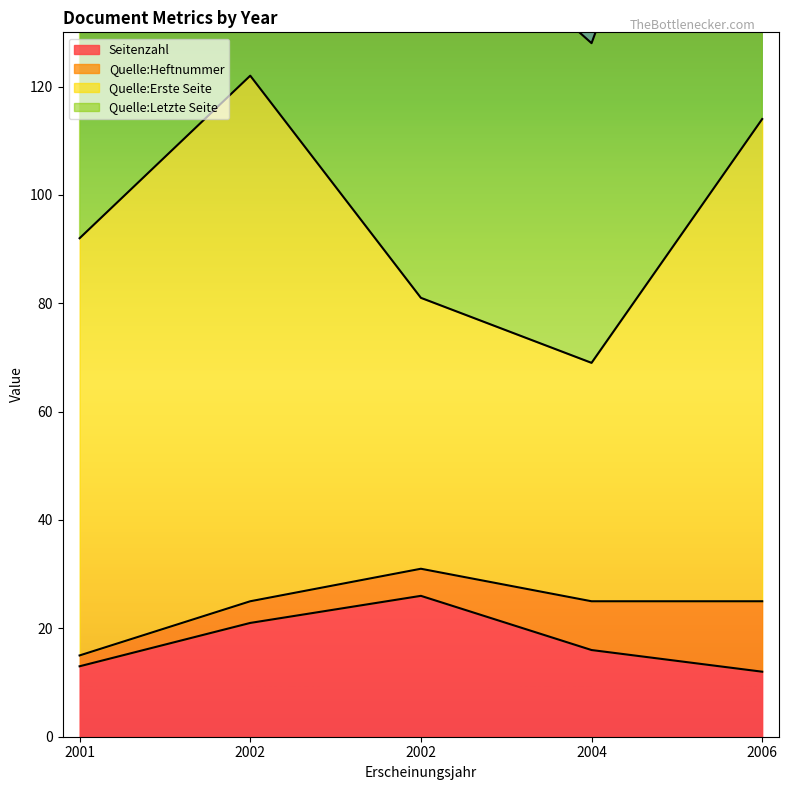

What is the difference between the Seitenzahl values at 2002 and 2001?

13